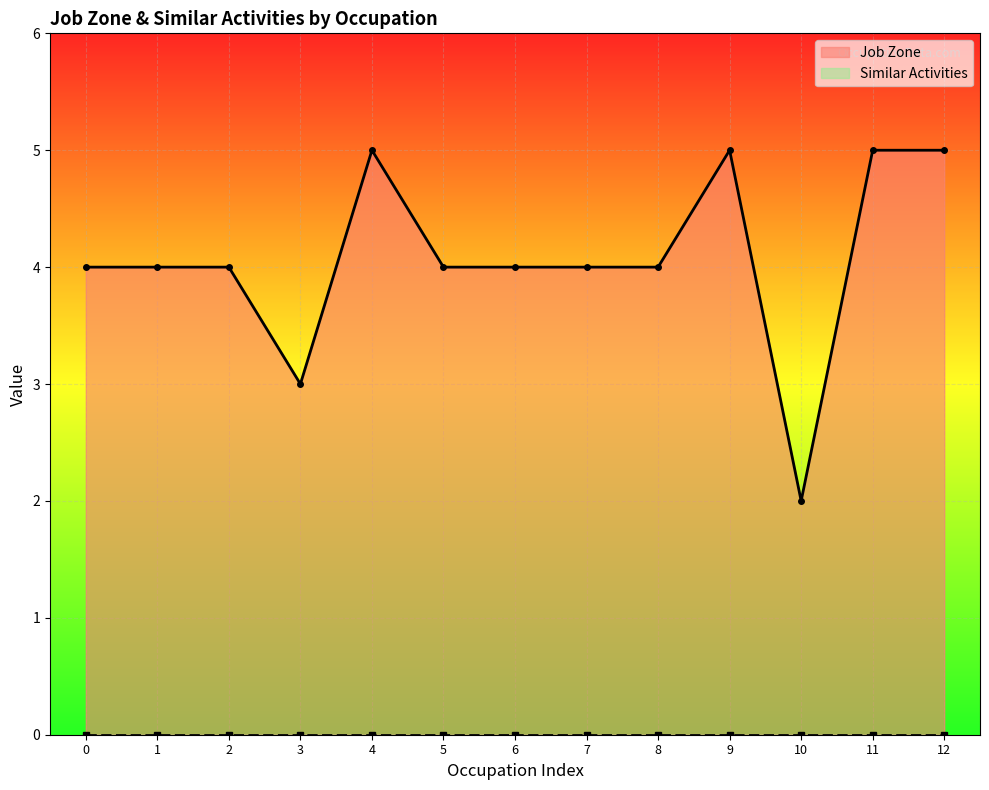

What value does the Job Zone series have at 7?

4